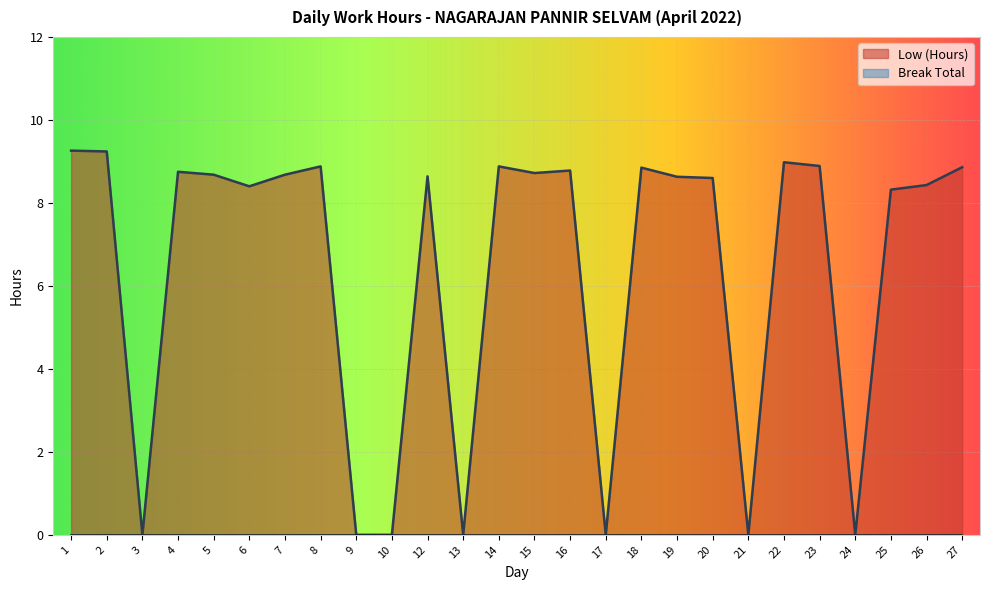

How many values are above zero?

19